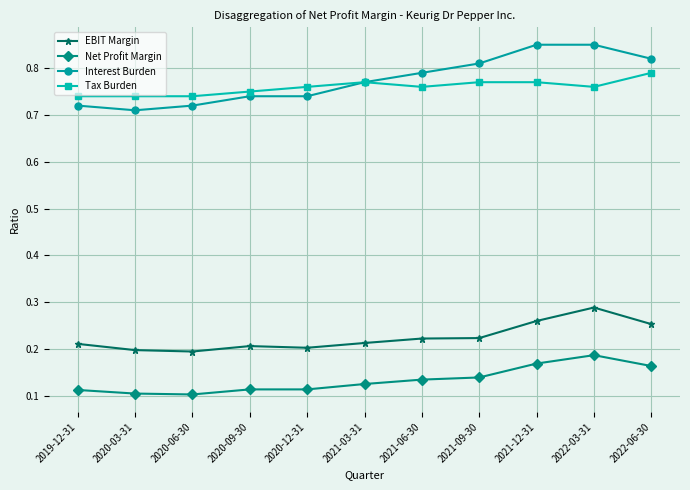

Rank the series by their maximum value, from highest to lowest.

Interest Burden, Tax Burden, EBIT Margin, Net Profit Margin